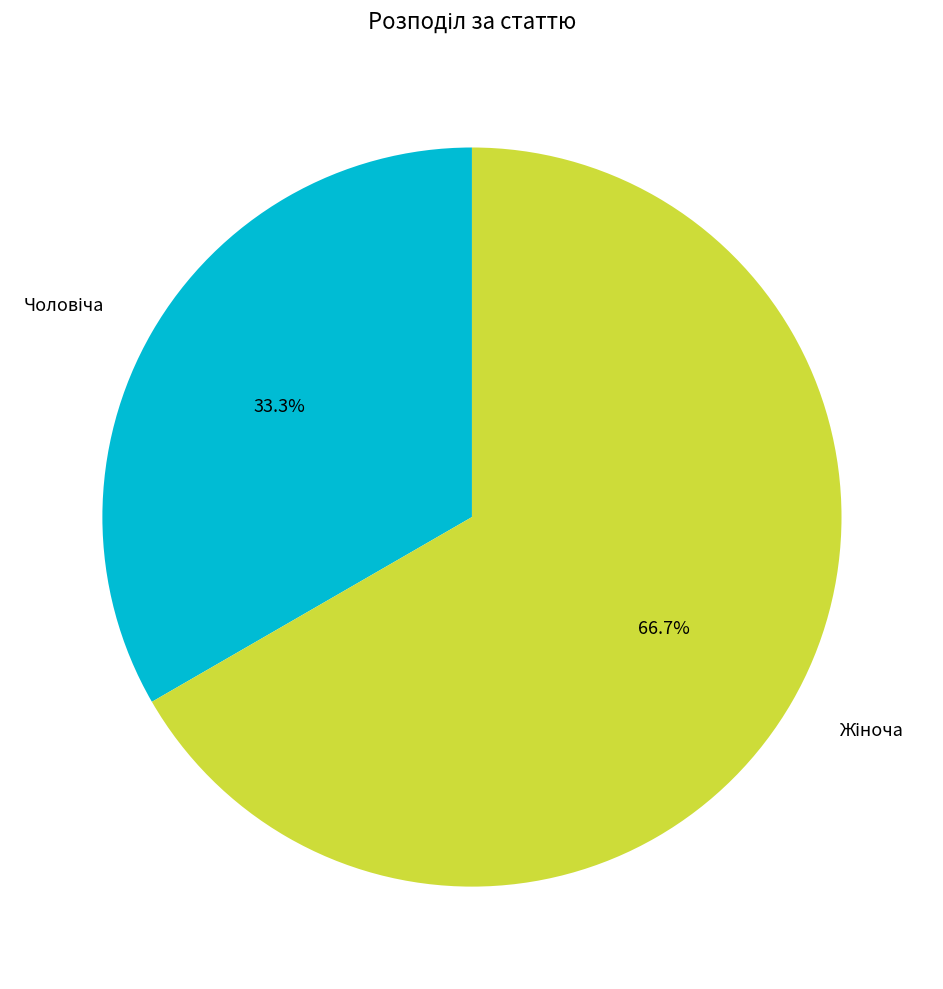

Do Жіноча and Чоловіча together represent more than half of the pie?

Yes